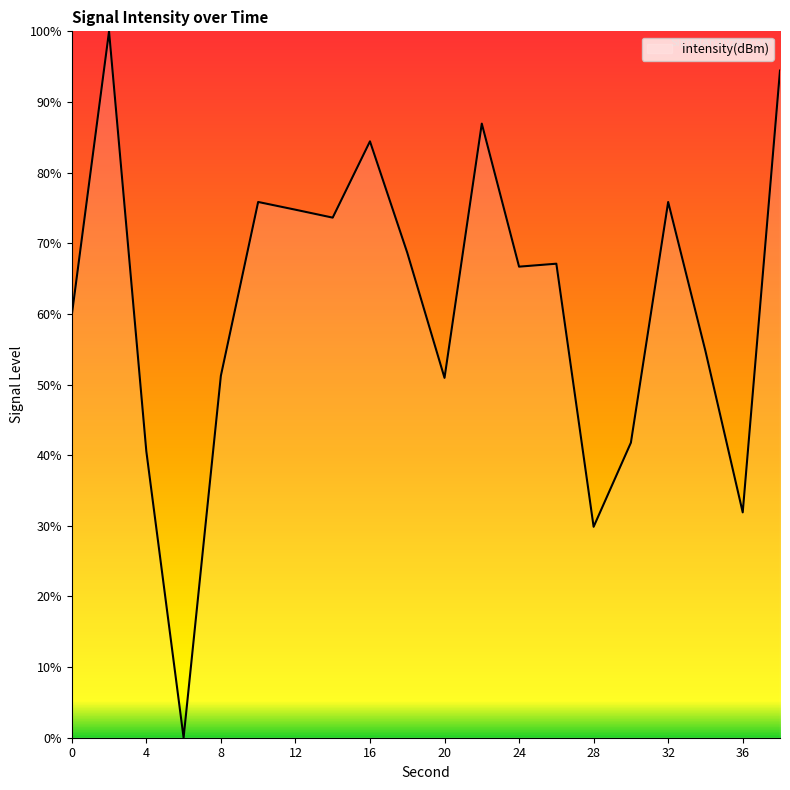

Count the number of categories in the chart.

20